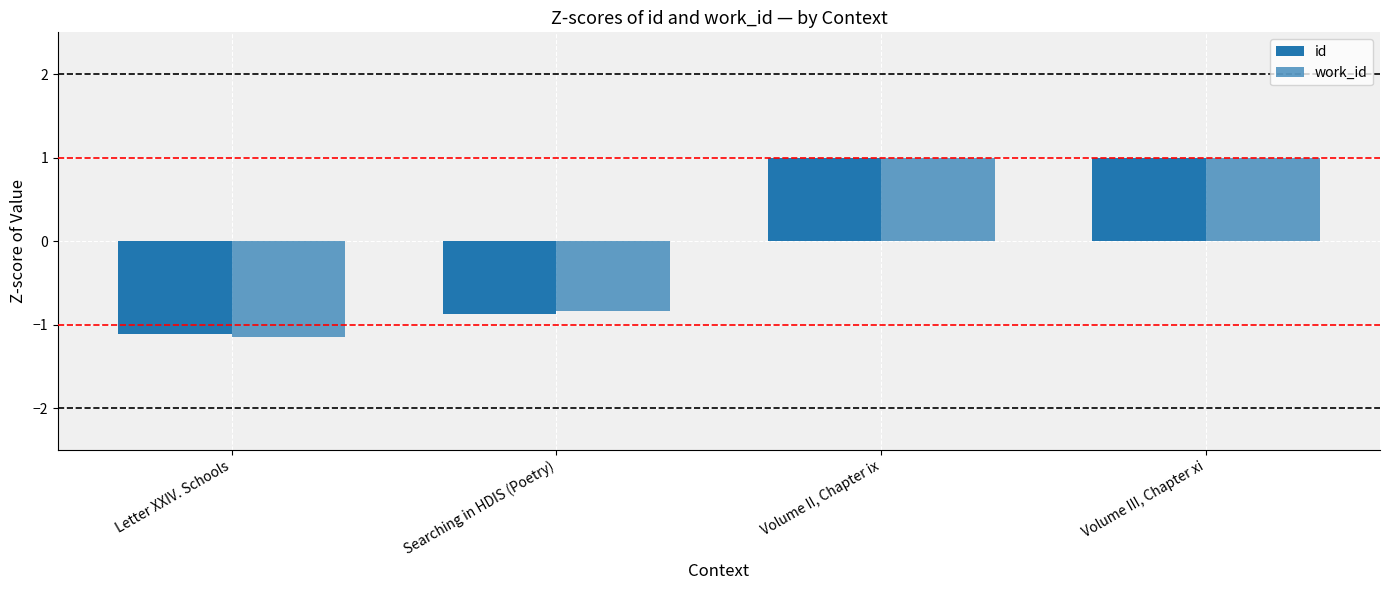

At Volume III, Chapter xi, list the series in order from largest to smallest.

id, work_id